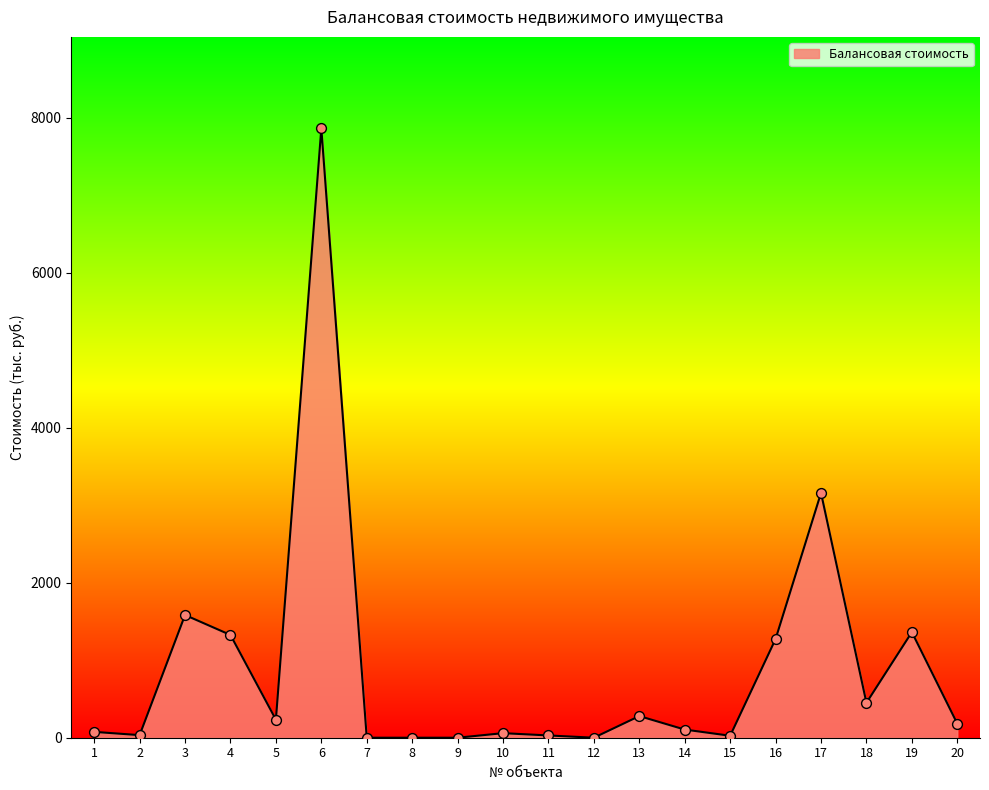

What is the ratio of the value at 13 to the value at 4?

0.2